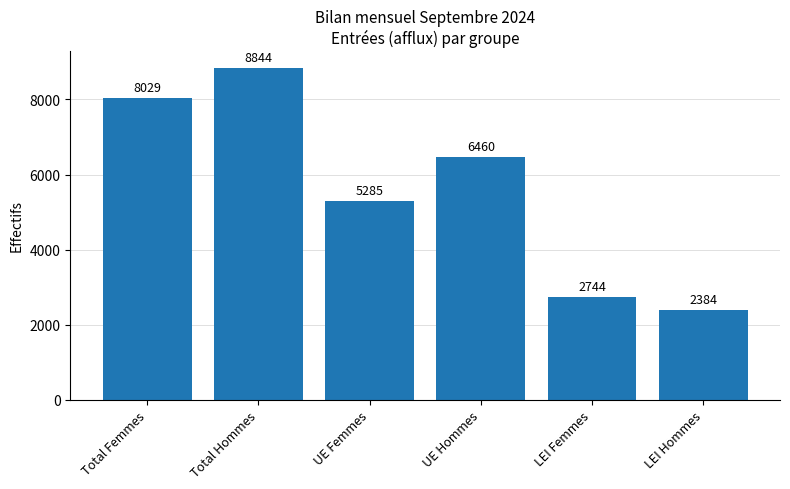

The chart shows a value of 6460 at UE Hommes. True or false?

True